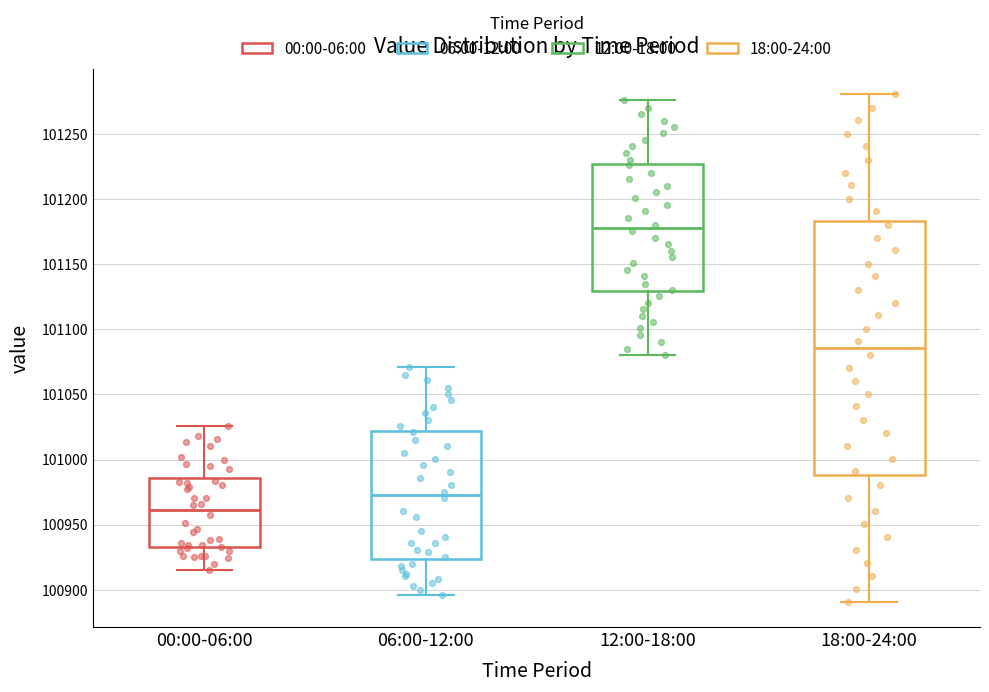

Reading left to right, transcribe this box plot: for each box, give where its median line is, the range the box spans, and where its two whiskers end, as read against the y-axis. The values are not printed on the chart, so give them approximately, as read against the axis.

00:00-06:00: median 100960, box 100935 to 100985, whiskers 100915 to 101025
06:00-12:00: median 100975, box 100925 to 101020, whiskers 100895 to 101070
12:00-18:00: median 101180, box 101130 to 101225, whiskers 101080 to 101275
18:00-24:00: median 101085, box 100990 to 101185, whiskers 100890 to 101280